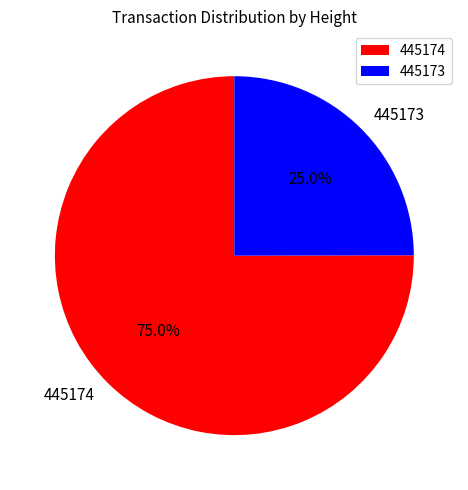

Count the number of slices in the pie.

2